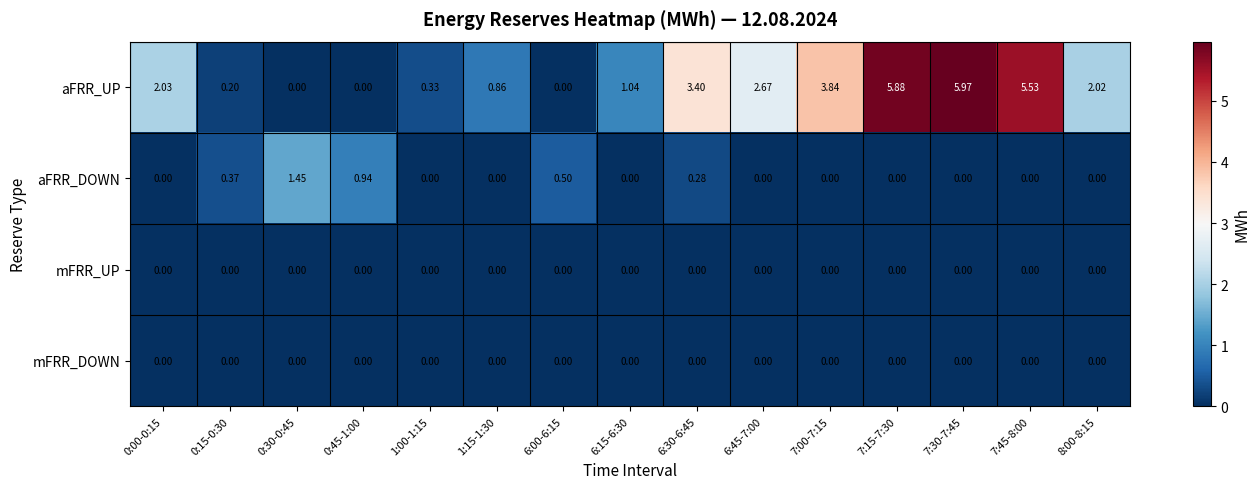

Which series has the largest total across all categories?

aFRR_UP